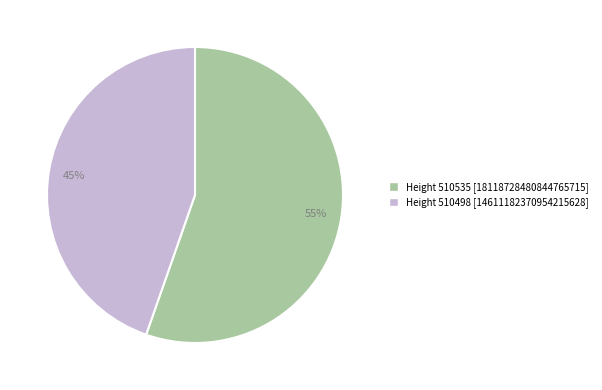

Approximately how many times larger is the value at 45% compared to 55%?

0.8